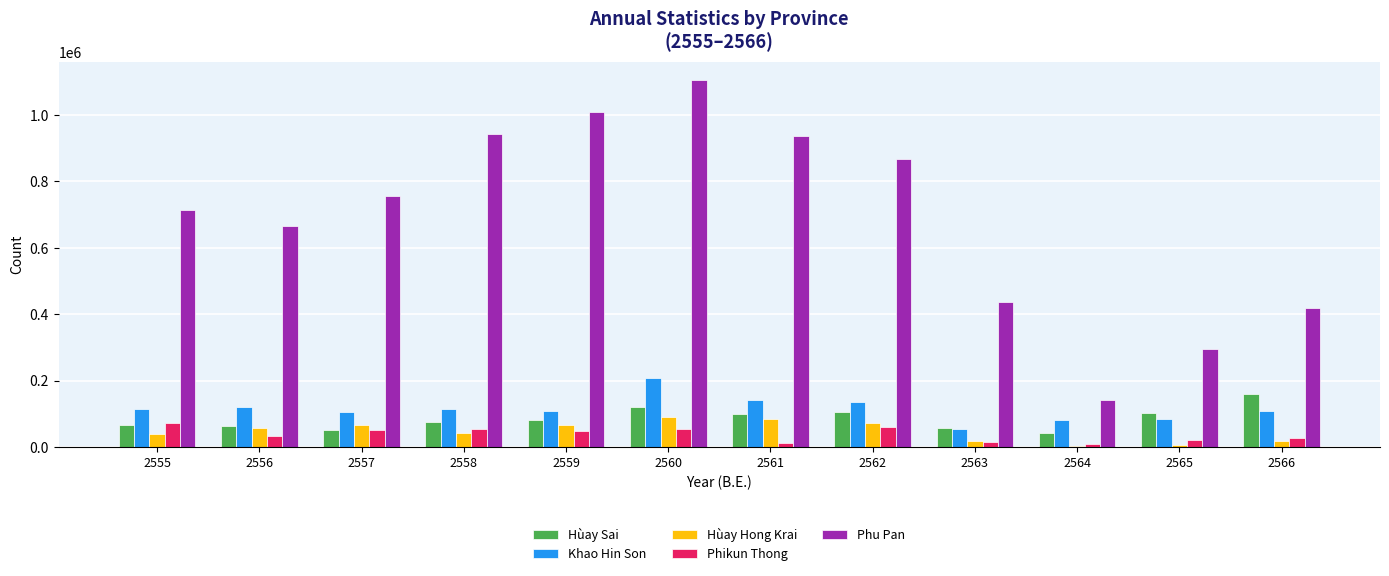

What is the difference between the highest and lowest values at 2562?

807248